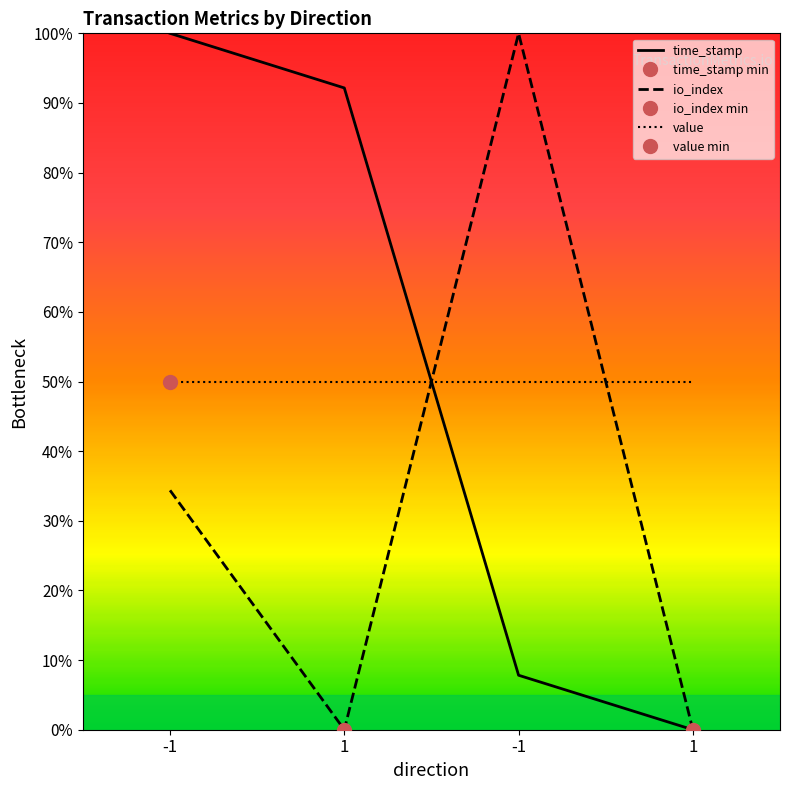

Where is the first local maximum for io_index?

-1